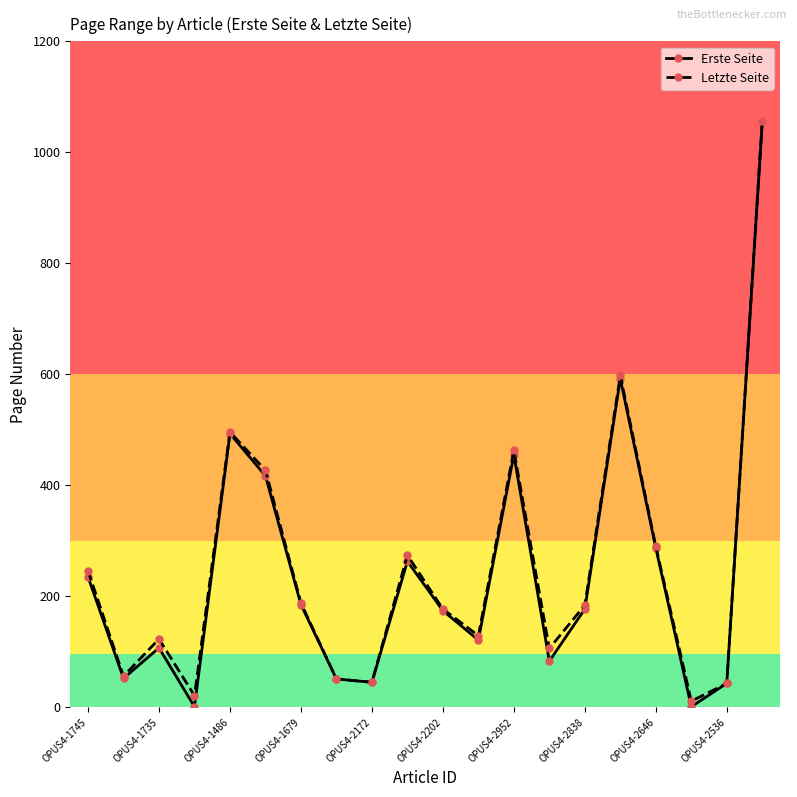

How many interior local valleys does the Letzte Seite series have?

6